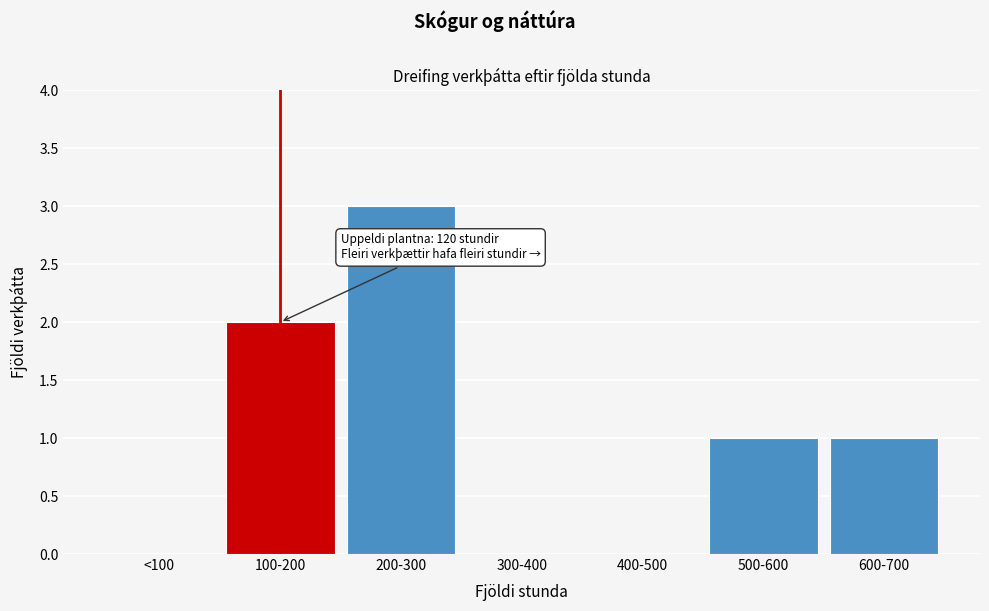

Reading right to left, list all the values displayed in this chart.

600-700=1	500-600=1	400-500=0	300-400=0	200-300=3	100-200=2	<100=0